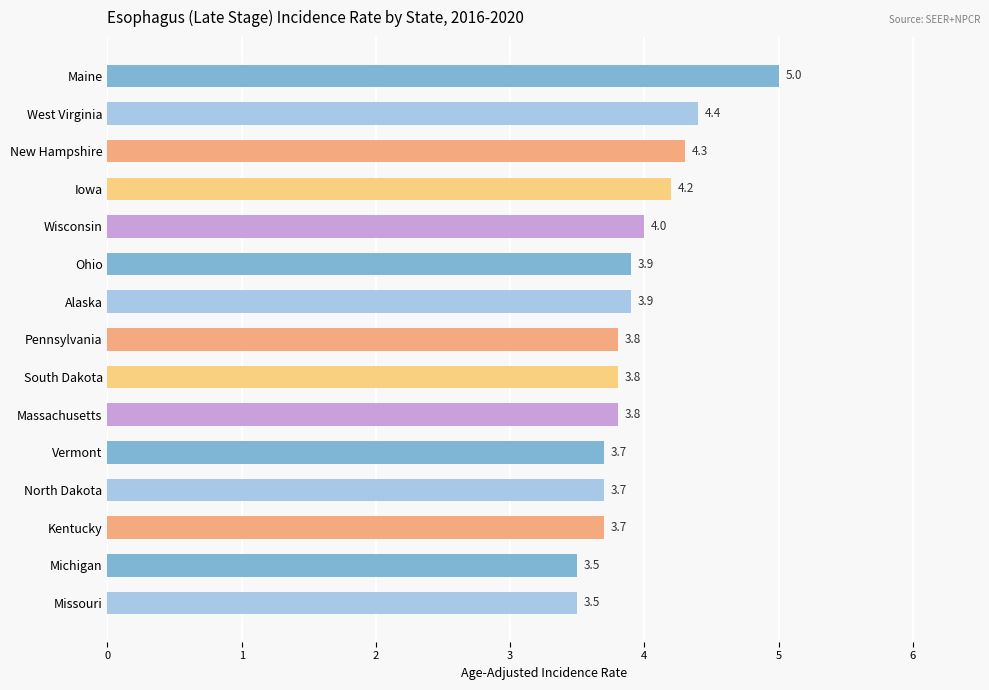

How many data points does each series have?

15